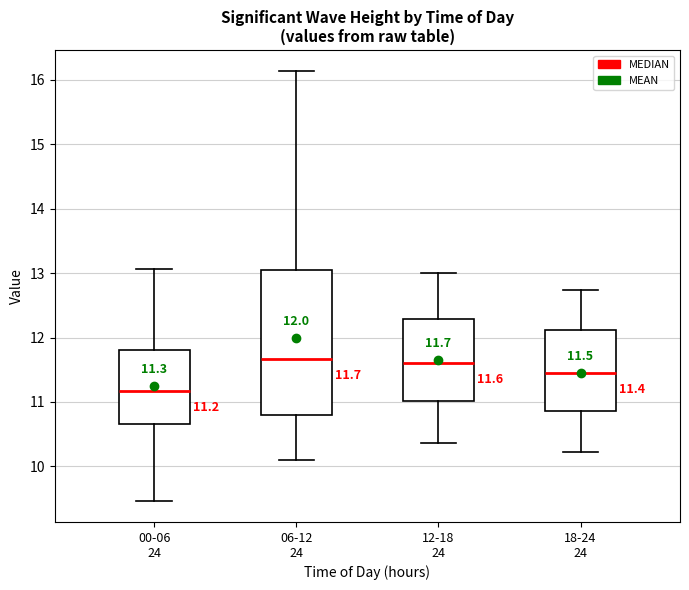

Which box is the tallest, from its lower edge to its upper edge?

06-12 24